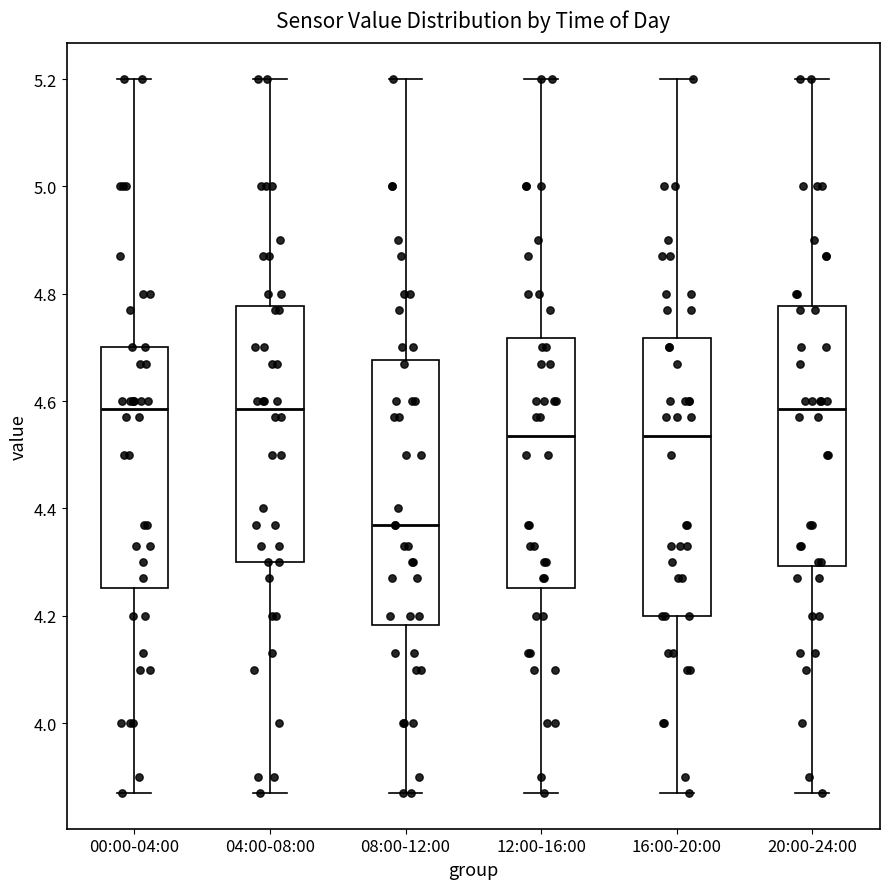

Which box is the tallest, from its lower edge to its upper edge?

16:00-20:00